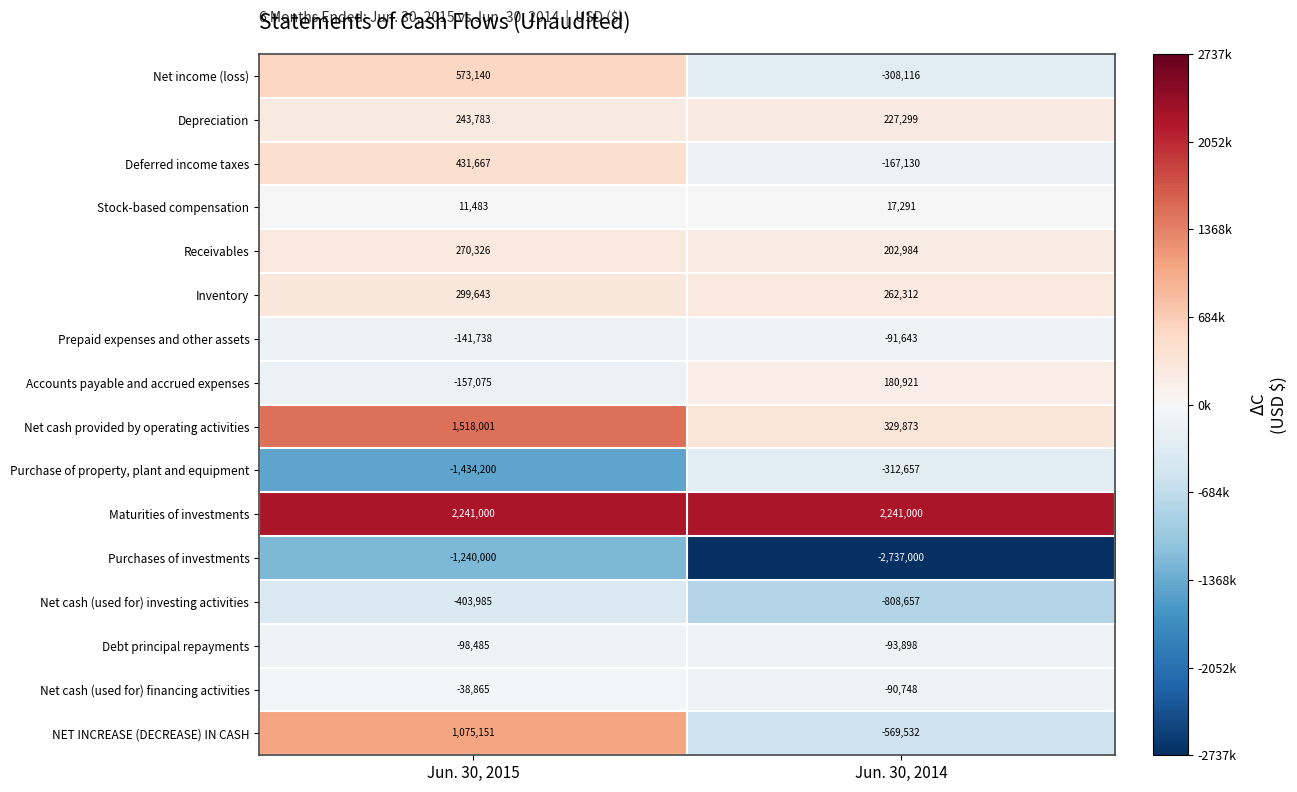

What is the smallest value displayed?

-2737000